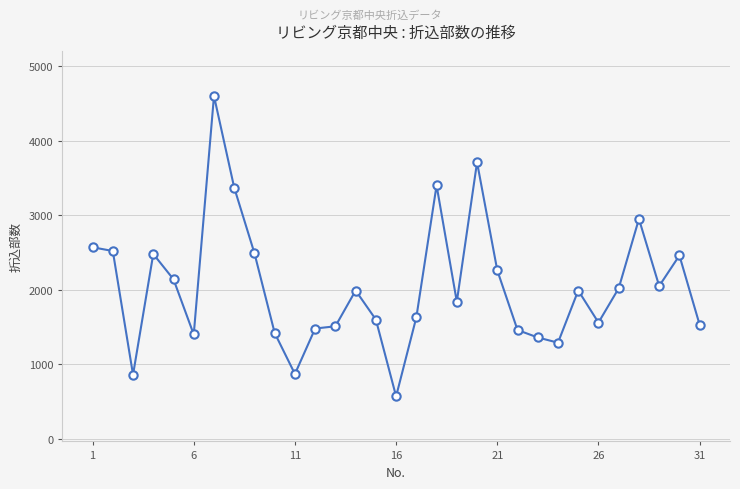

Does the chart have visible grid lines?

Yes